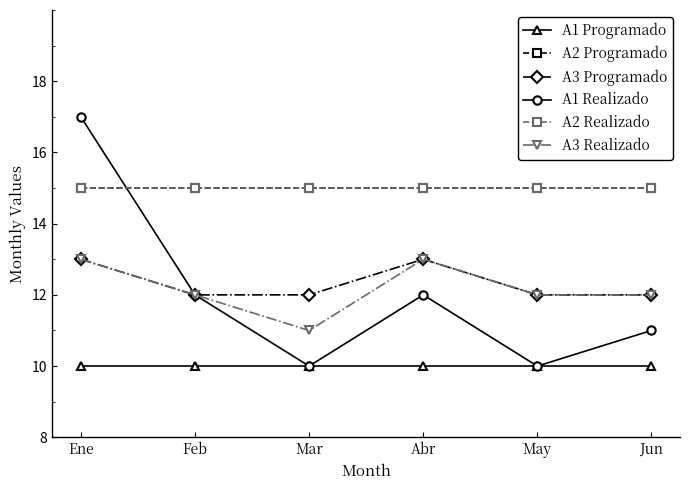

The A1 Realizado series shows 11 at Jun. True or false?

True